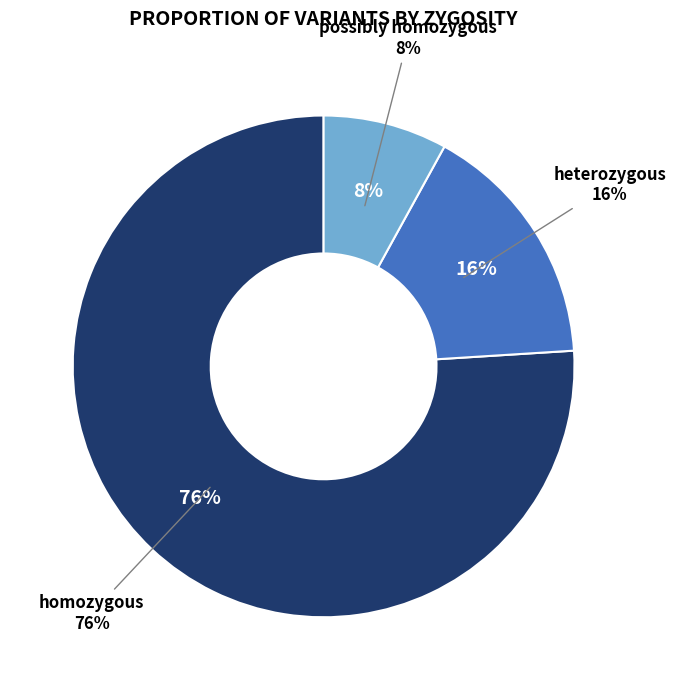

To the nearest percent, what is the difference between the heterozygous and homozygous slice percentages?

60%